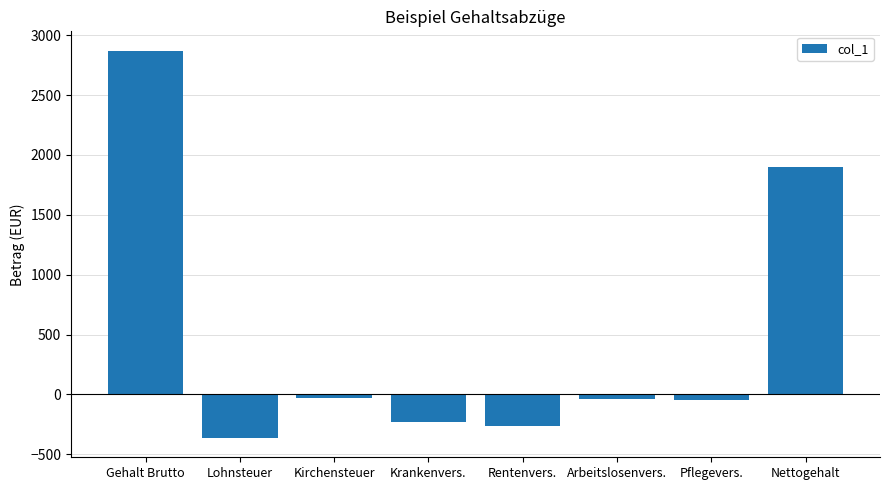

Count the number of data series in this chart.

1